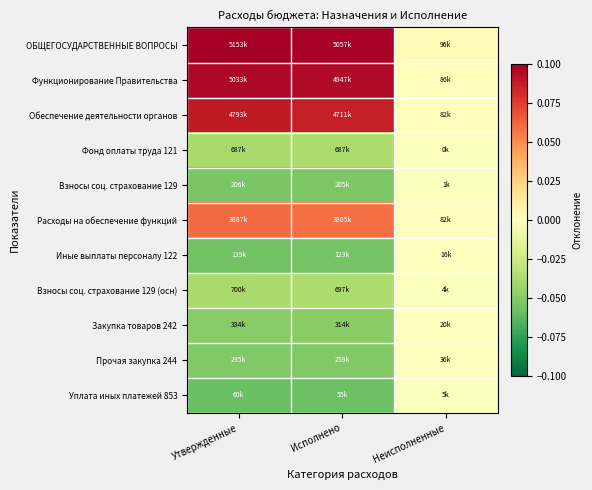

Which has a higher value, Неисполненные or Исполнено?

Исполнено